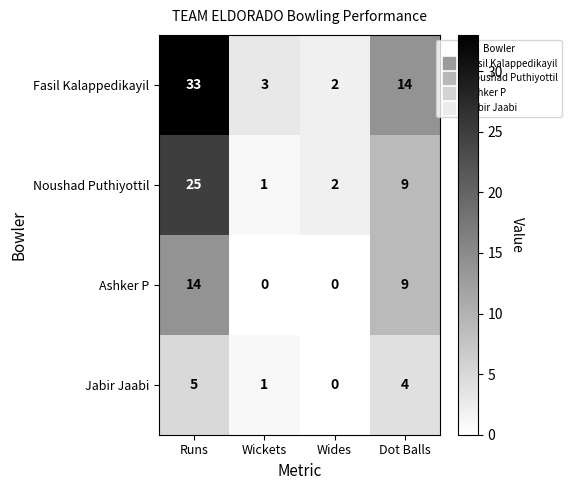

Between Wides and Dot Balls, which series saw the biggest shift?

Fasil Kalappedikayil